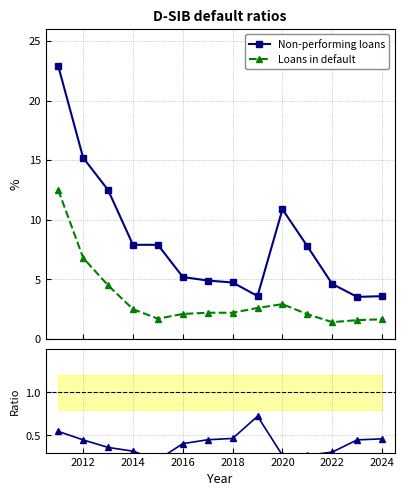

True or false: Non-performing loans and Loans in default cross at least once.

False